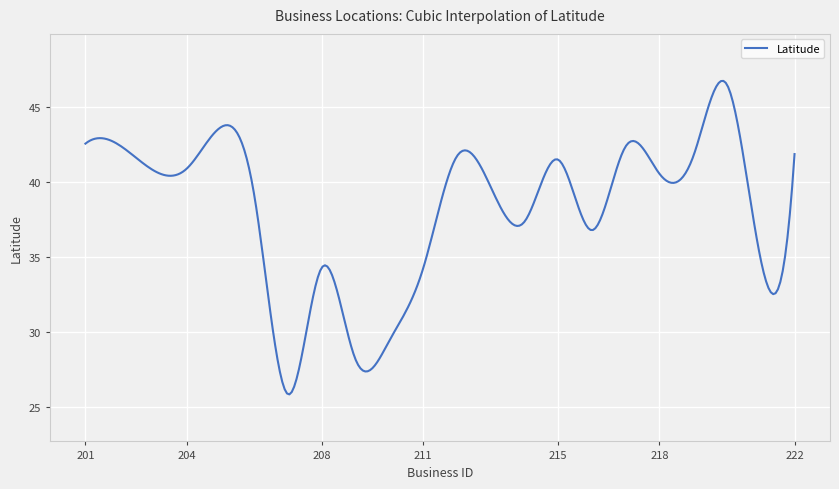

Does the chart have visible grid lines?

Yes